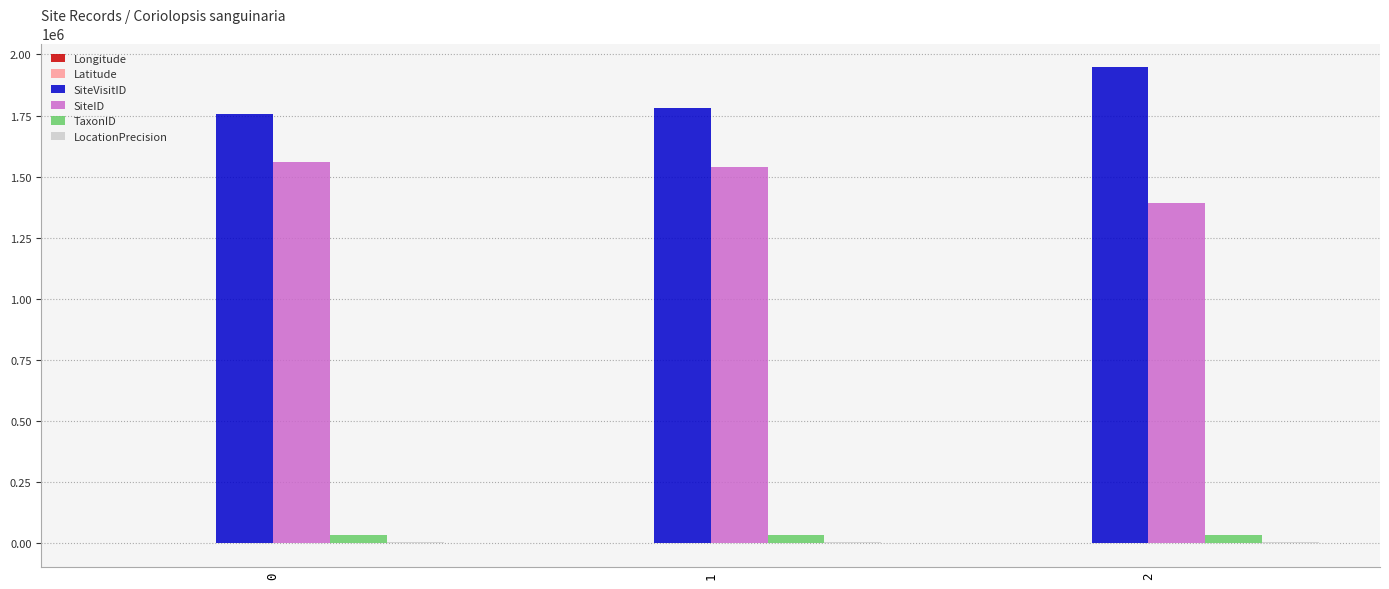

What is the spread (max minus min) of values at 2?

1947557.9